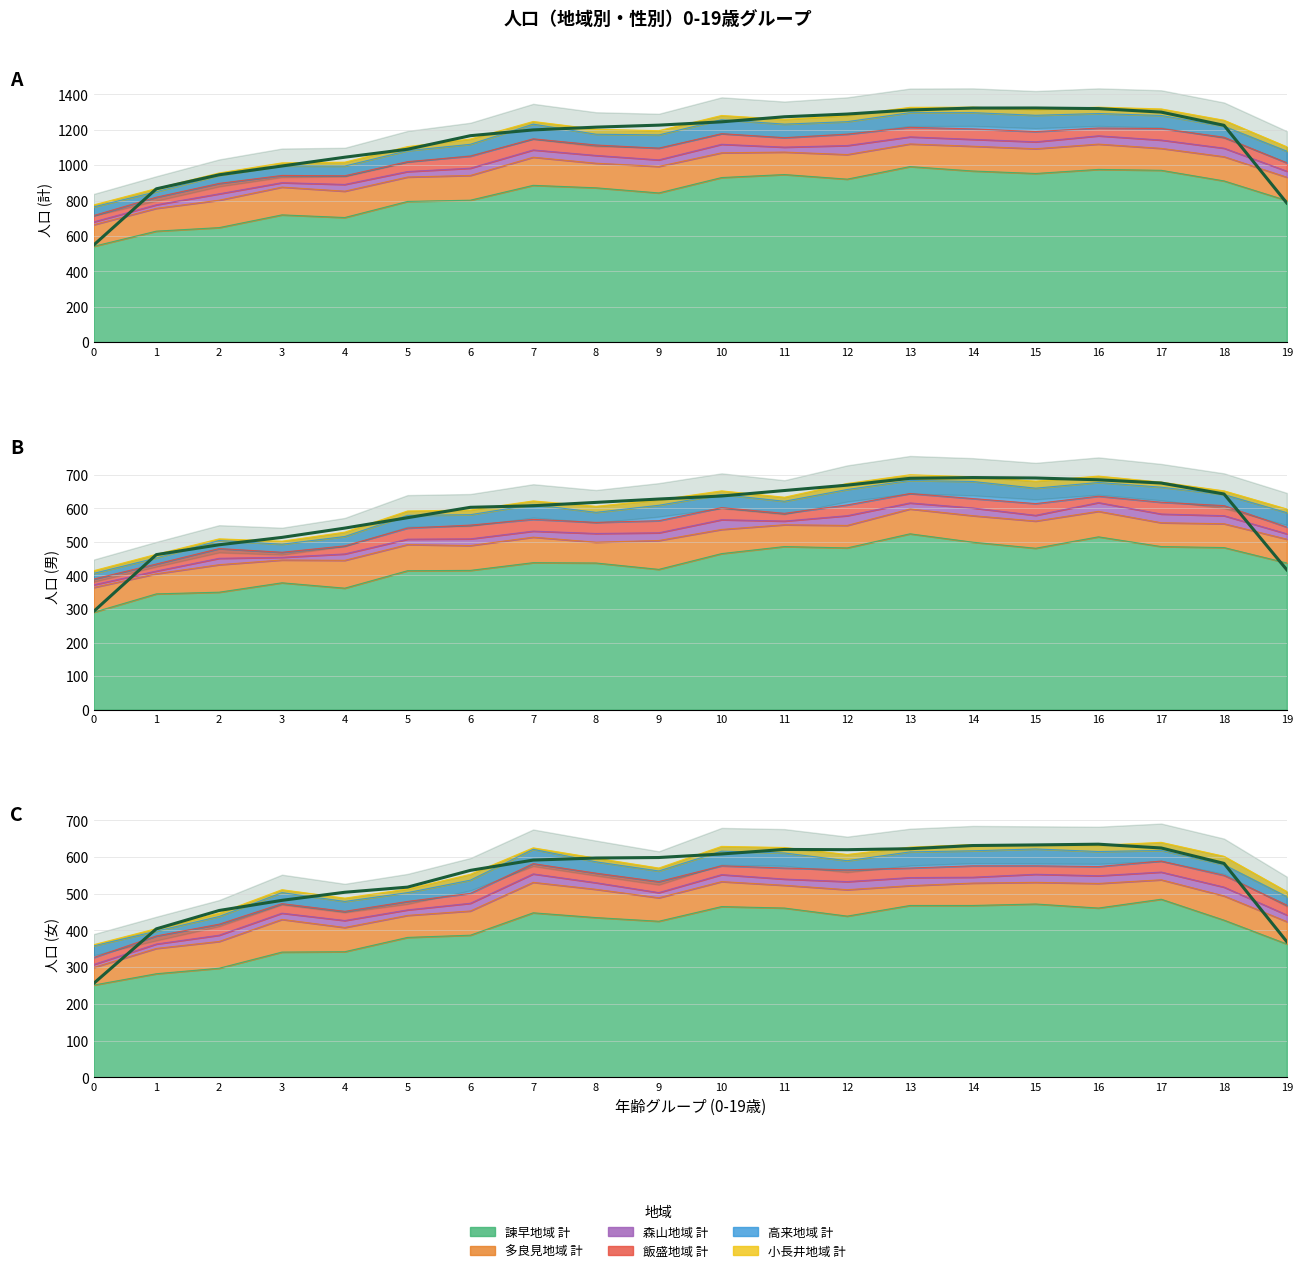

List the series in order of their peak value, lowest first.

小長井地域 計, 森山地域 計, 飯盛地域 計, 高来地域 計, 多良見地域 計, 諫早地域 計